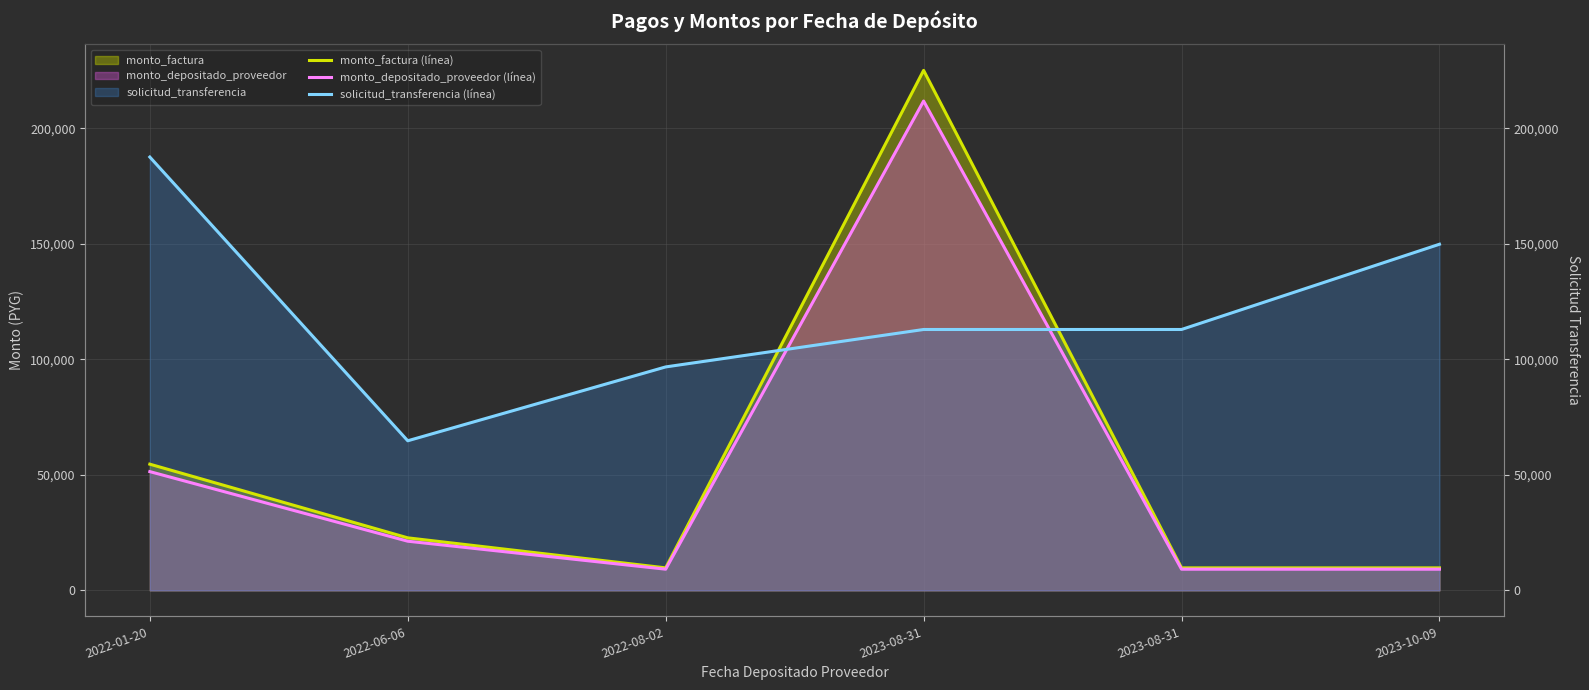

True or false: solicitud_transferencia (línea) has a value of 64742.0 at 2022-06-06.

True